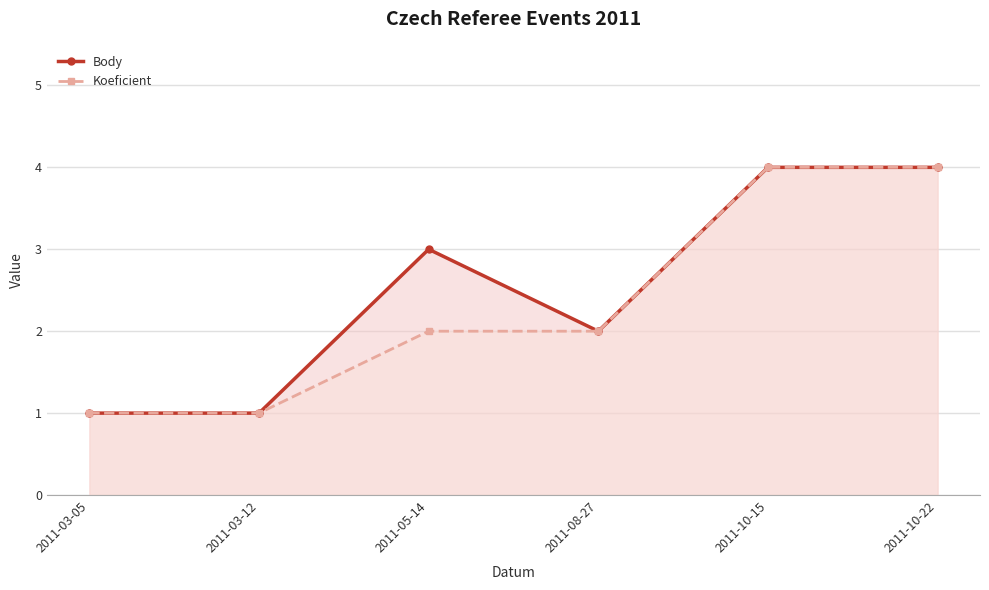

What is the difference between the maximum and second lowest values in the Body series?

3